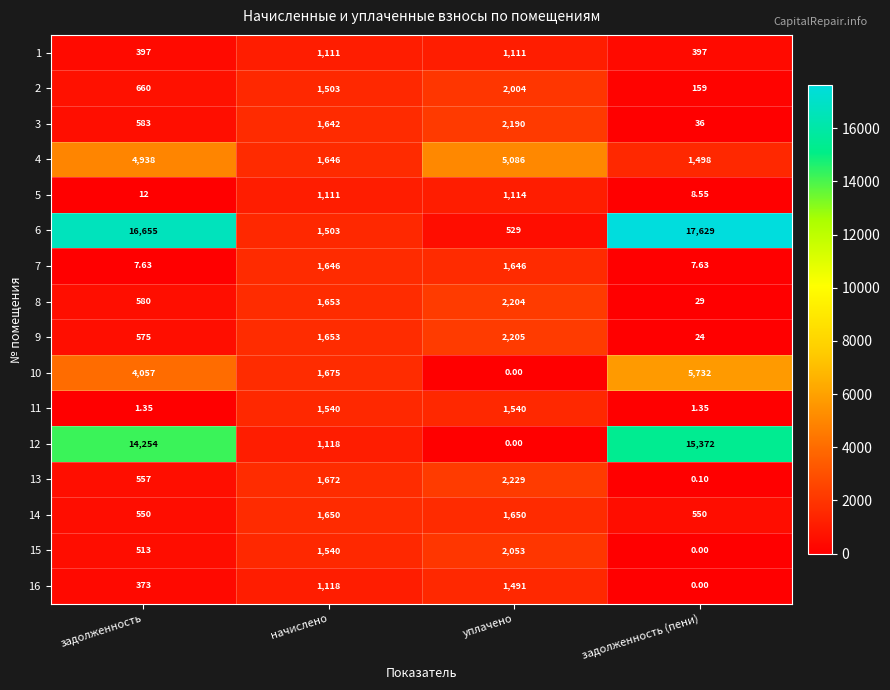

Which series has the widest spread of values?

6